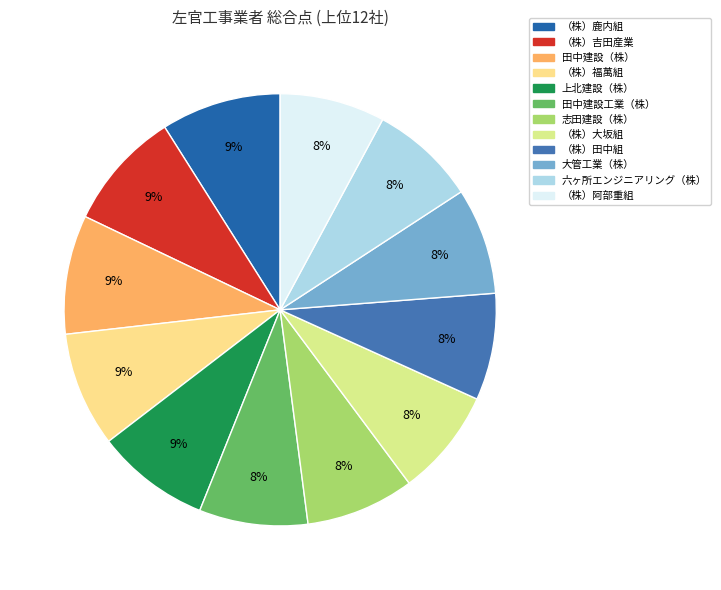

The （株）福萬組 slice represents 9% of the pie. True or false?

True